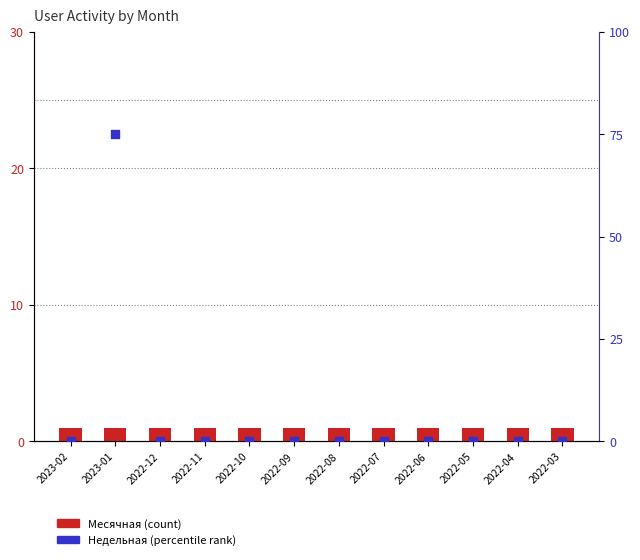

What are all the series names shown in the legend?

Месячная, Недельная